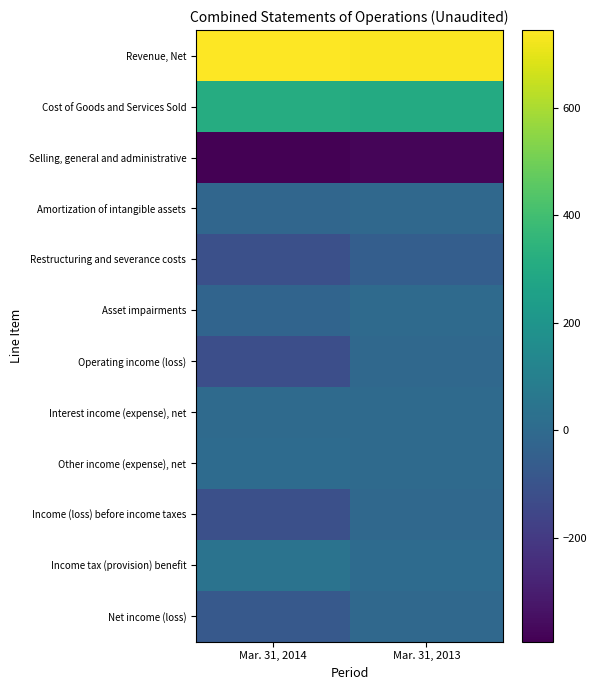

What is the greatest value displayed?

745